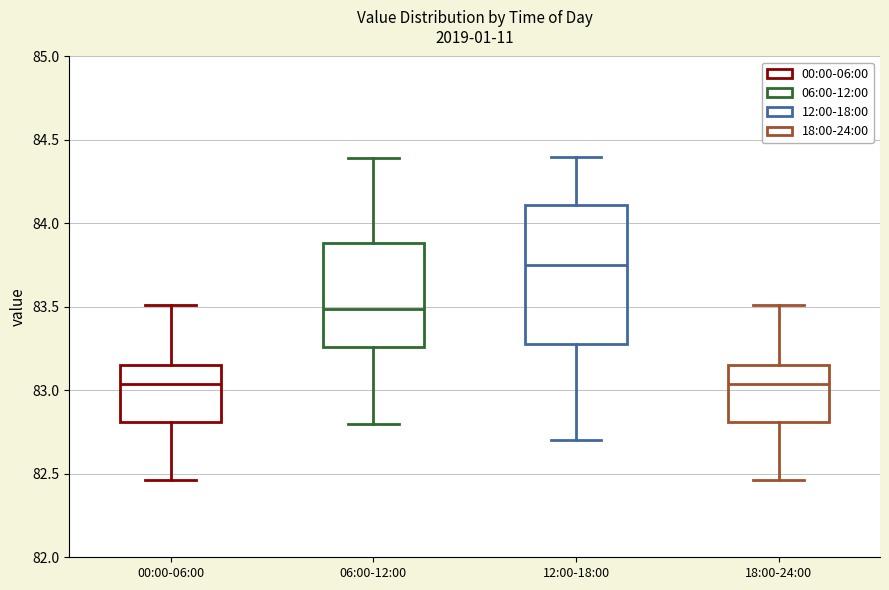

Which box has the highest median line?

12:00-18:00